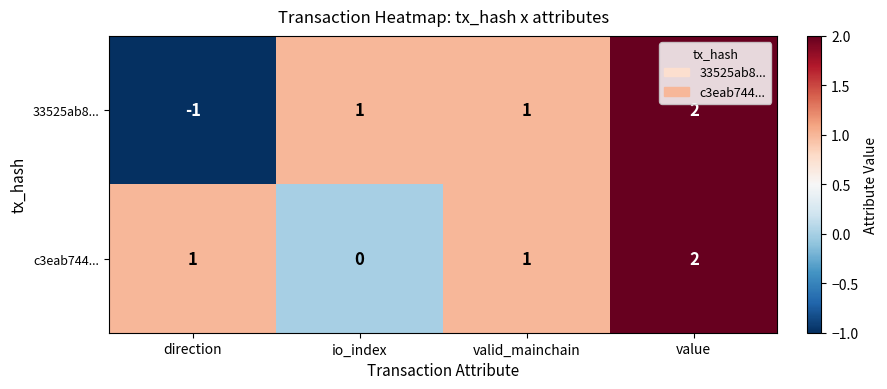

How many distinct data groups are displayed?

2